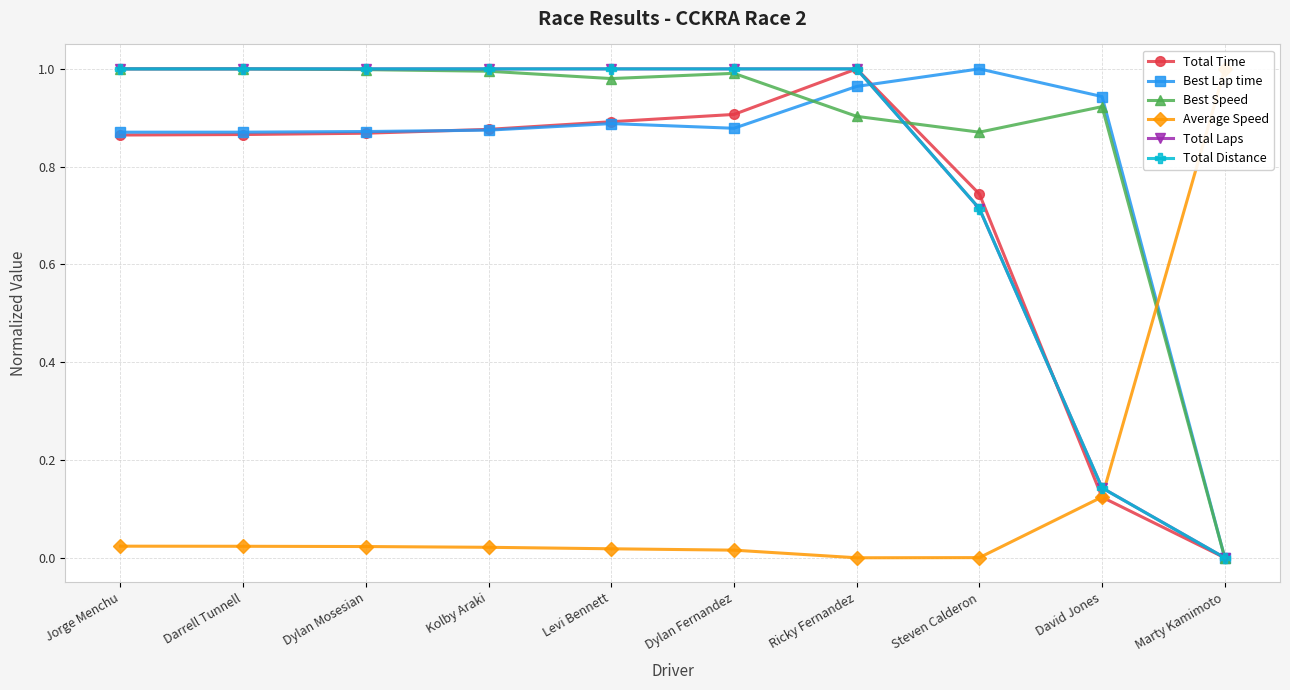

What is the total value across all series at Dylan Mosesian?

4.8